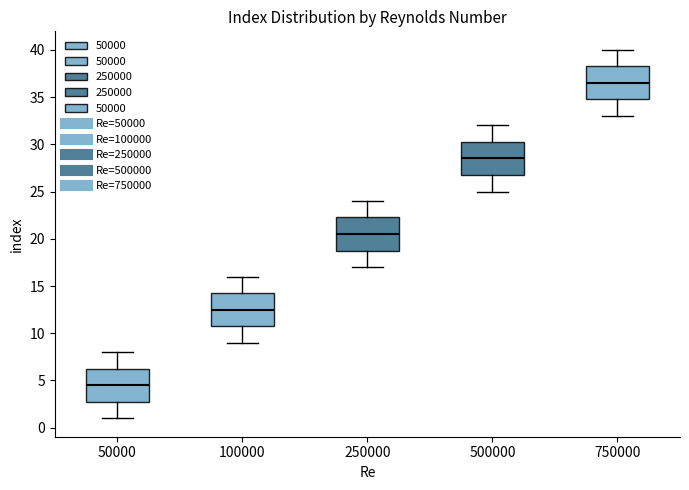

Which box's median line is the lowest?

50000